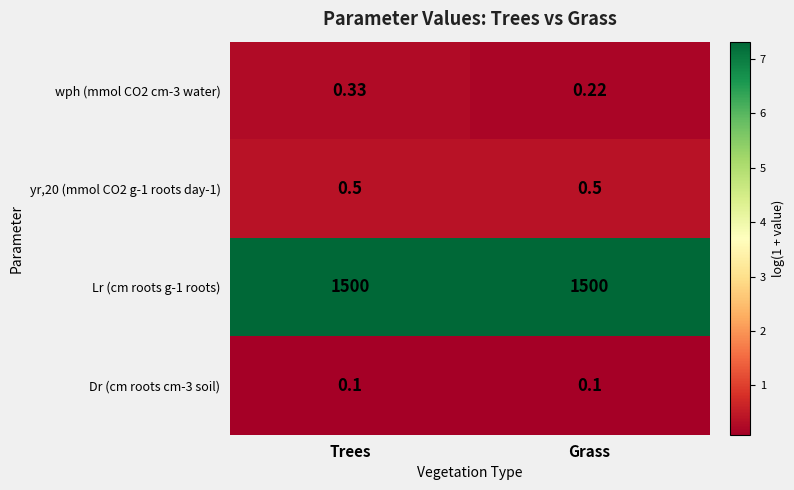

At which category is the sum across all series the highest?

Trees